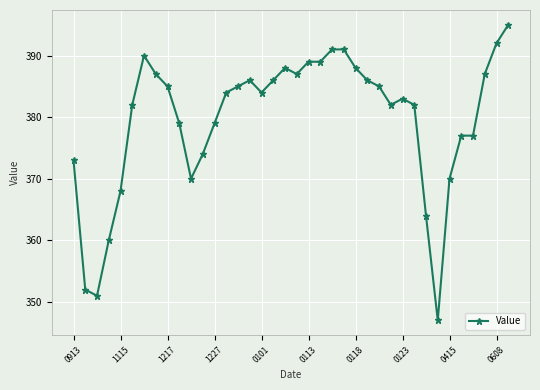

What is the sum of all values?

14425